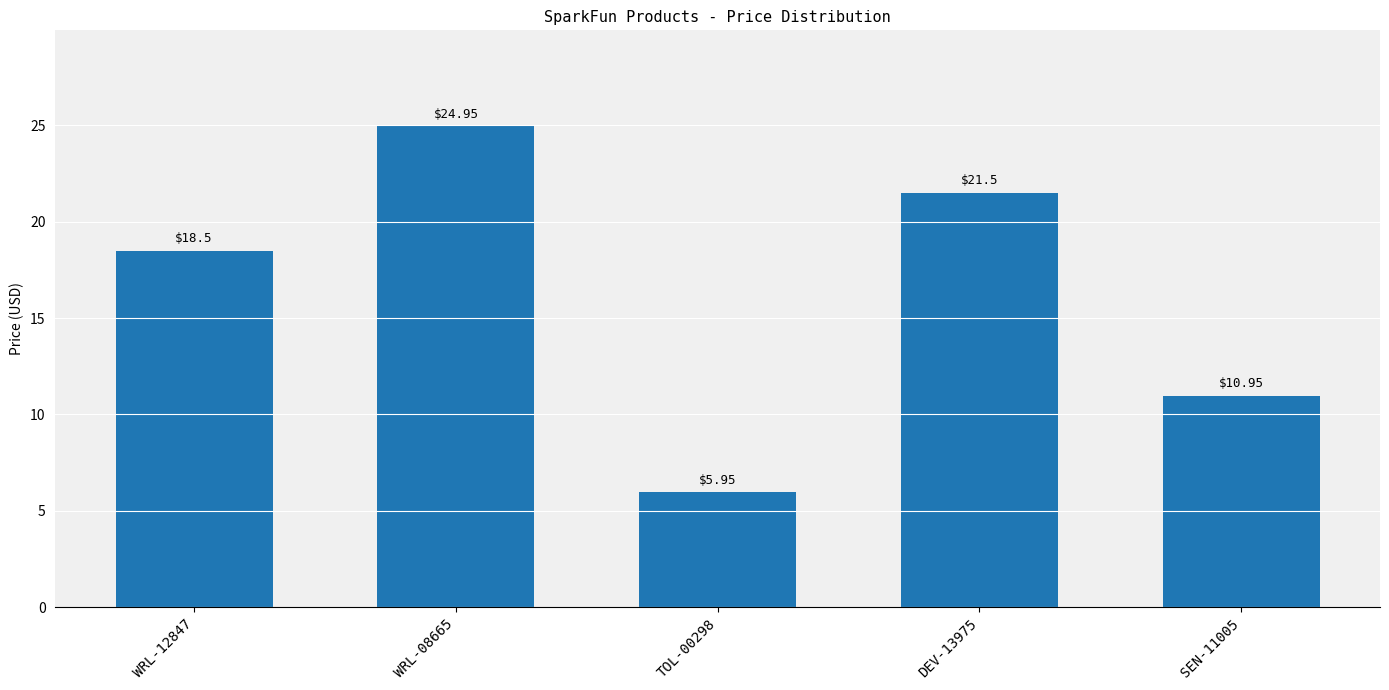

The value at WRL-08665 is 24.9. True or false?

True